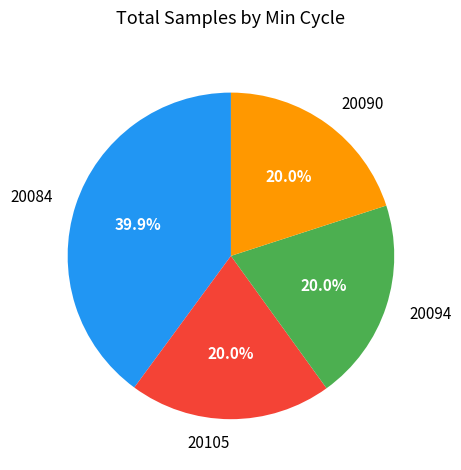

What is the total percentage of 20084 and 20105?

60.0%